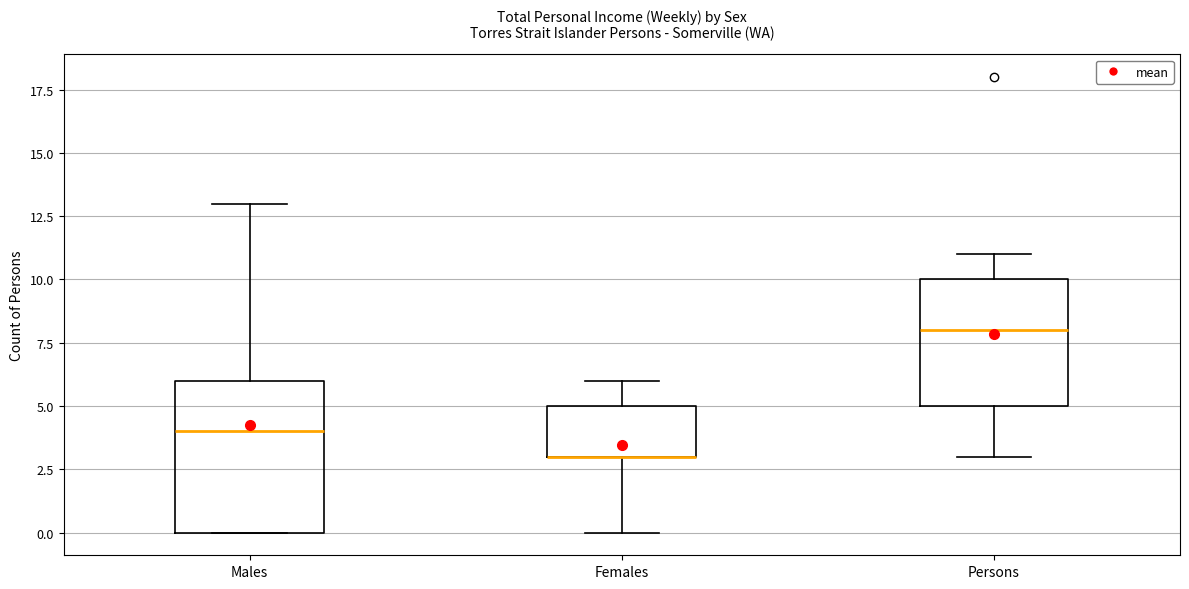

Reading left to right, read every box against the y-axis: the position of its median line, the range the box covers, and the ends of its whiskers. The values are not printed on the chart, so give them approximately, as read against the axis.

Males: median 4, box 0 to 6, whiskers 0 to 13
Females: median 3 (drawn on the box's lower edge), box 3 to 5, whiskers 0 to 6
Persons: median 8, box 5 to 10, whiskers 3 to 11